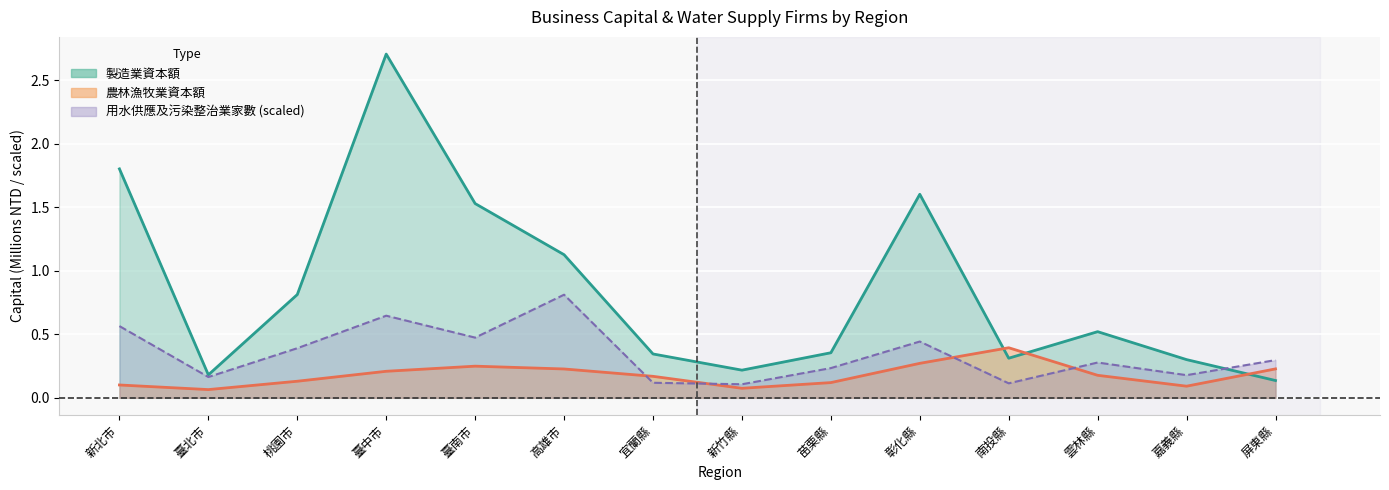

What is the approximate value of 用水供應及污染整治業家數 at 高雄市?

0.8